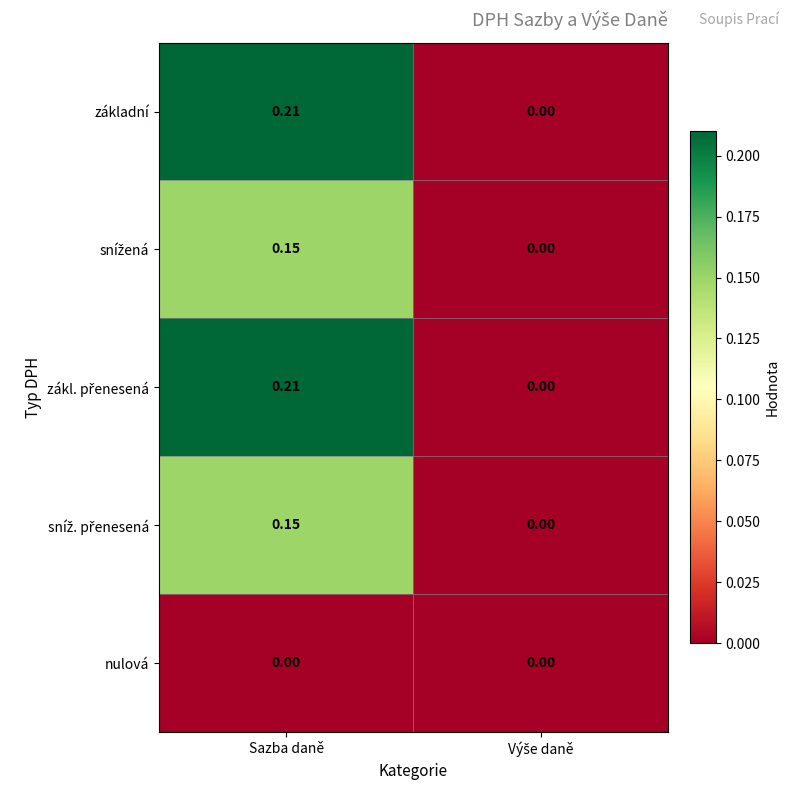

At which category is the sum across all series the highest?

Sazba daně